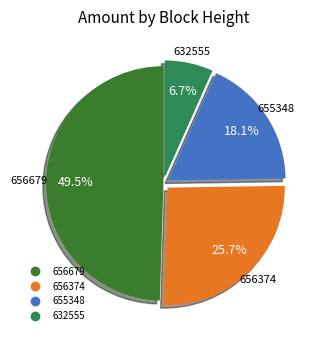

To the nearest percent, what is the difference between the largest and smallest slice percentages?

43%